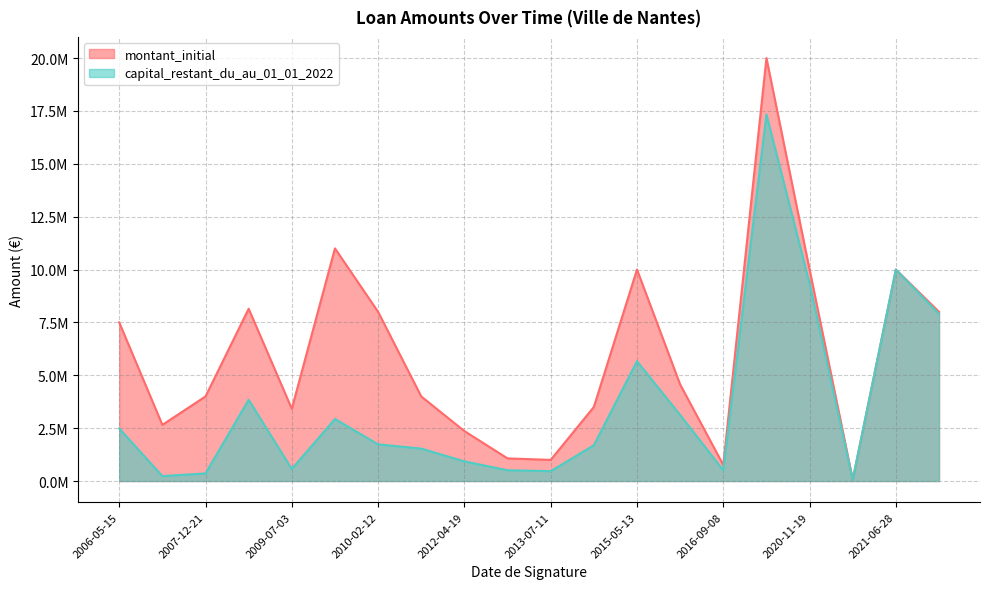

What is the greatest value displayed?

20000000.0